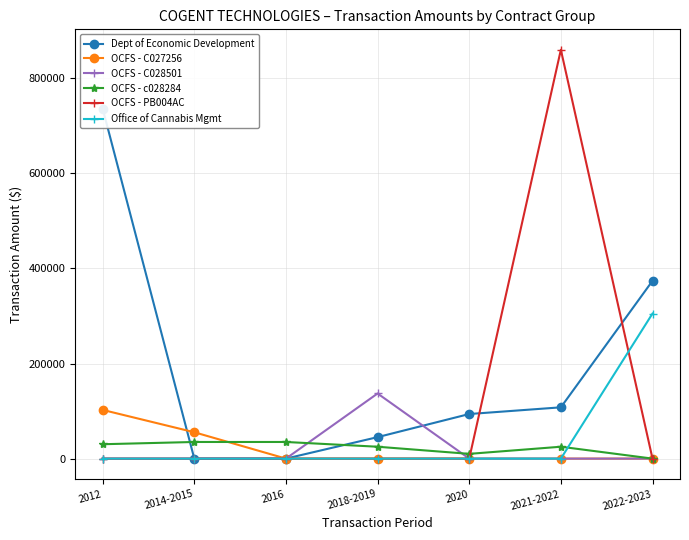

Reading left to right, list all the values displayed in this chart.

Dept of Economic Development: 2012=736432.0	2014-2015=0.0	2016=0.0	2018-2019=45178.0	2020=93804.0	2021-2022=107890.0	2022-2023=373985.0
OCFS - C027256: 2012=102450.0	2014-2015=55450.0	2016=0.0	2018-2019=0.0	2020=0.0	2021-2022=0.0	2022-2023=0.0
OCFS - C028501: 2012=0.0	2014-2015=0.0	2016=0.0	2018-2019=137000.0	2020=0.0	2021-2022=0.0	2022-2023=0.0
OCFS - c028284: 2012=30250.0	2014-2015=35000.0	2016=35000.0	2018-2019=25000.0	2020=10000.0	2021-2022=25000.0	2022-2023=0.0
OCFS - PB004AC: 2012=0.0	2014-2015=0.0	2016=0.0	2018-2019=0.0	2020=0.0	2021-2022=860000.0	2022-2023=0.0
Office of Cannabis Mgmt: 2012=0.0	2014-2015=0.0	2016=0.0	2018-2019=0.0	2020=0.0	2021-2022=0.0	2022-2023=305145.7